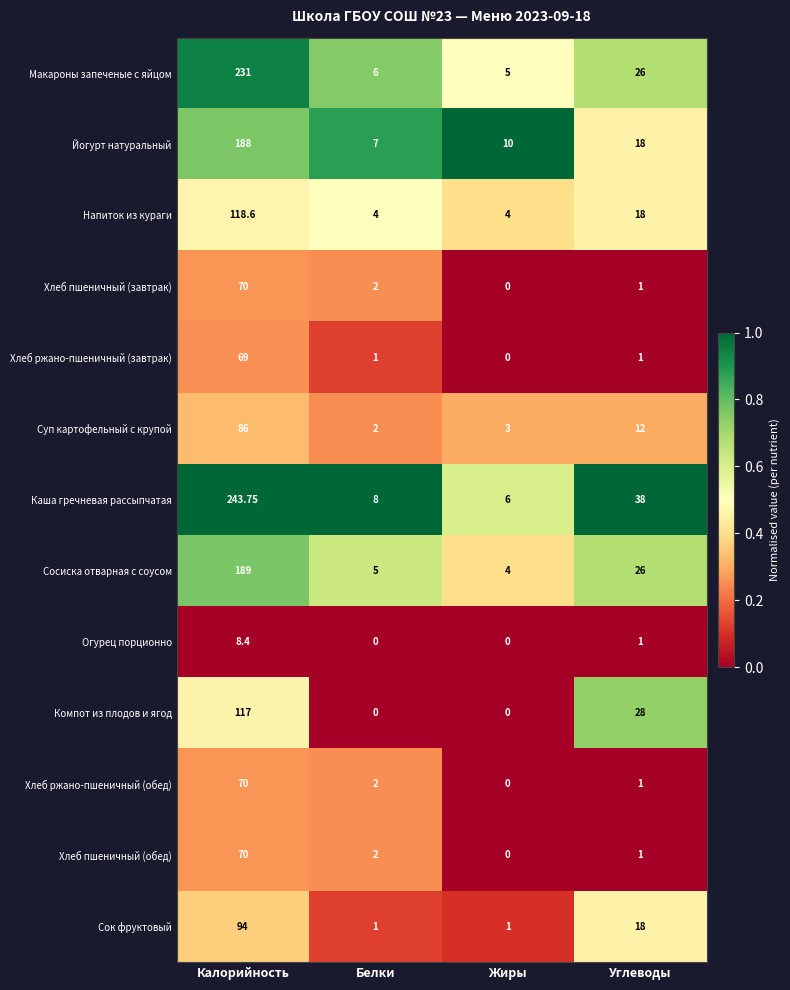

Between Белки and Жиры, which series saw the biggest shift?

Йогурт натуральный